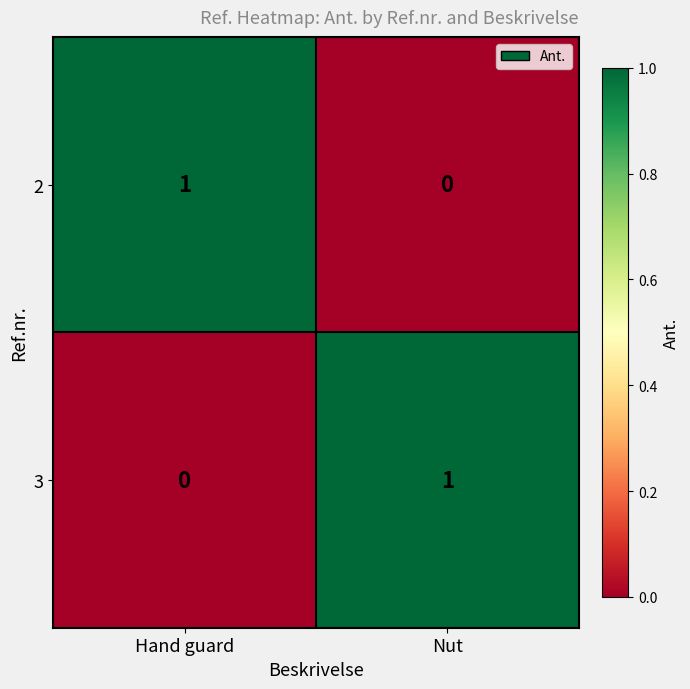

How many positive values does the 3 series have?

1